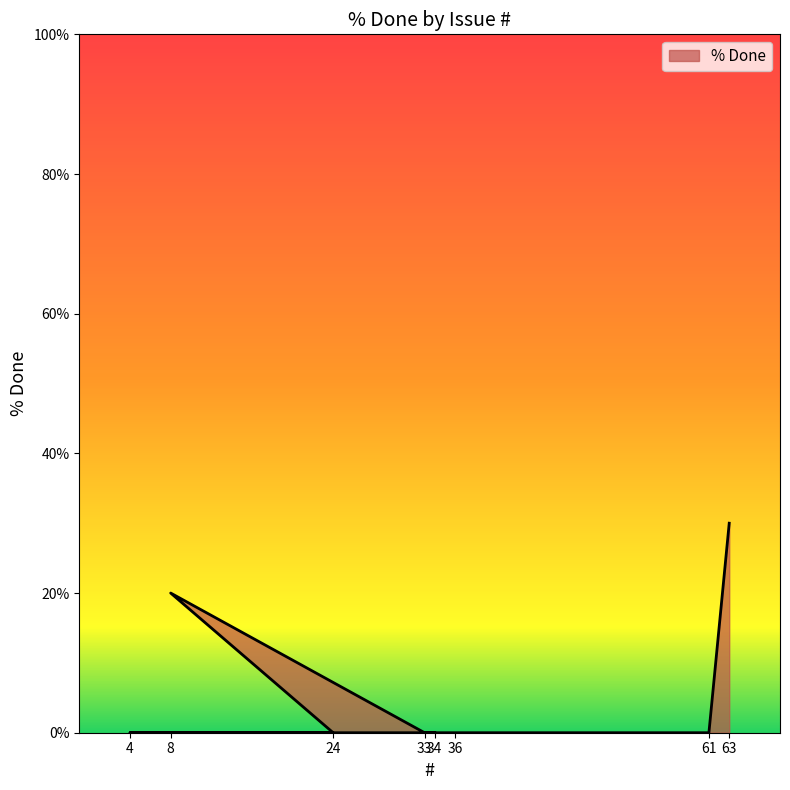

List the labels in order of value, largest first.

63, 8, 34, 4, 24, 33, 36, 61